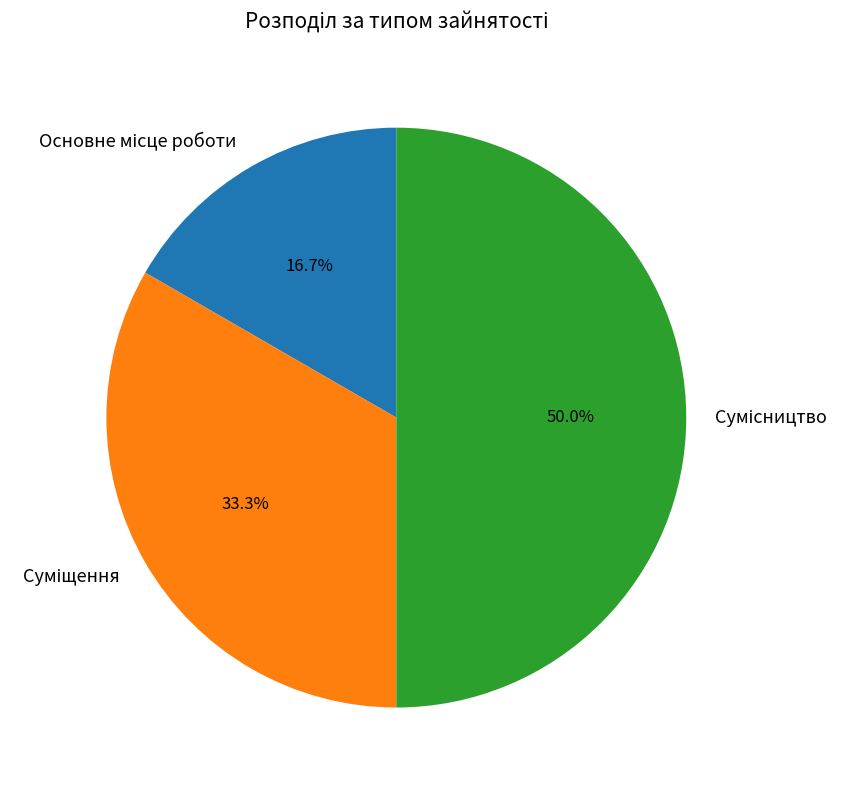

To the nearest percent, what percentage of the pie is Суміщення?

33%